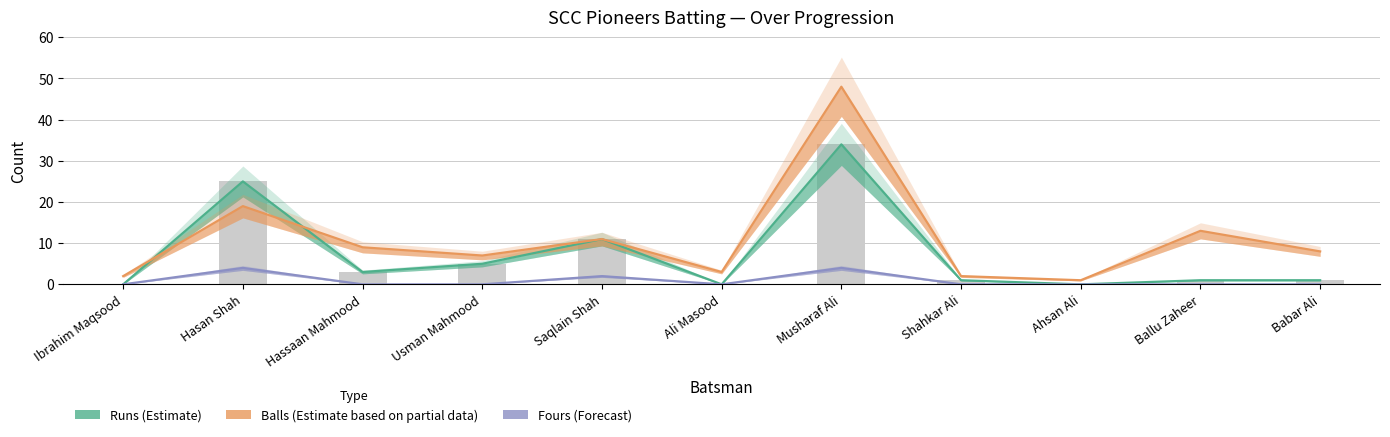

What is the difference between the second highest and second lowest values in the Runs series?

25